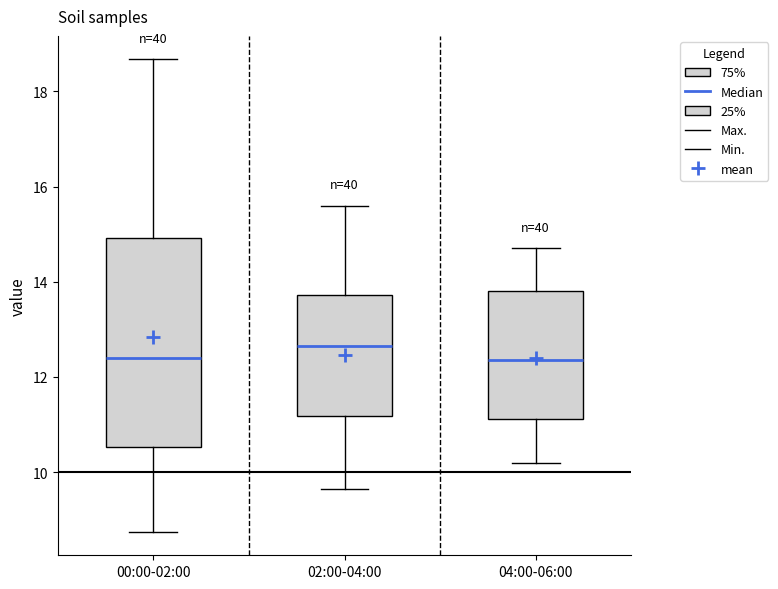

Reading left to right, read every box against the y-axis: the position of its median line, the range the box covers, and the ends of its whiskers. The values are not printed on the chart, so give them approximately, as read against the axis.

00:00-02:00: median 12.4, box 10.6 to 15.0, whiskers 8.8 to 18.6
02:00-04:00: median 12.6, box 11.2 to 13.8, whiskers 9.6 to 15.6
04:00-06:00: median 12.4, box 11.2 to 13.8, whiskers 10.2 to 14.8